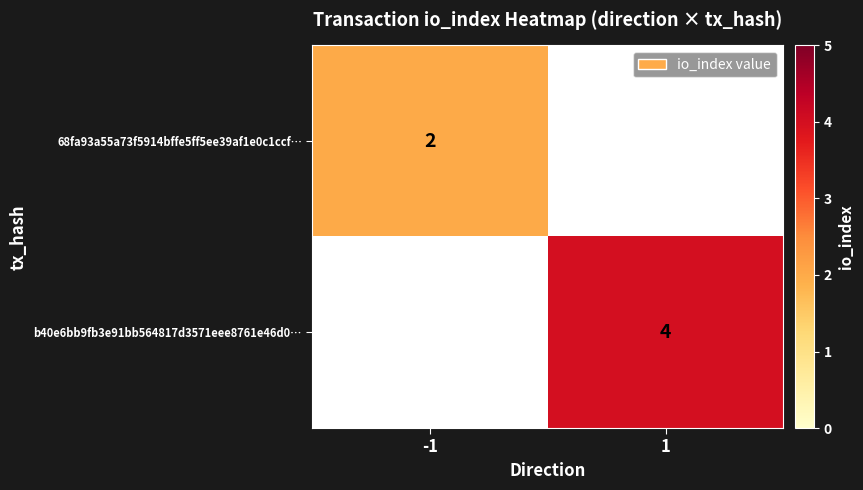

True or false: 68fa93a55a73f5914bffe5ff5ee39af1e0c1ccf… has a value of 2 at -1.

True